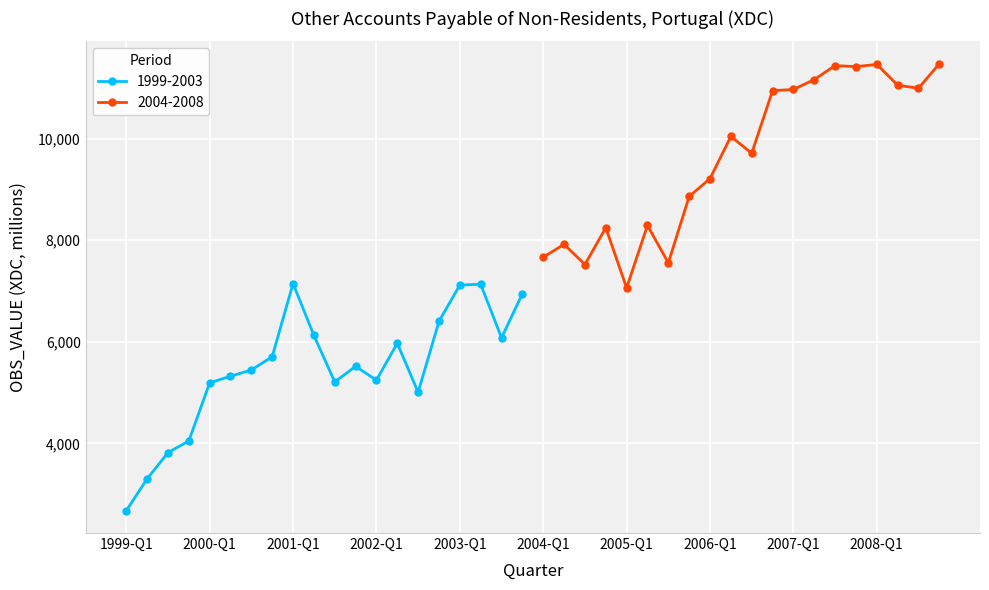

At which label does 2004-2008 reach its minimum?

2005-Q1